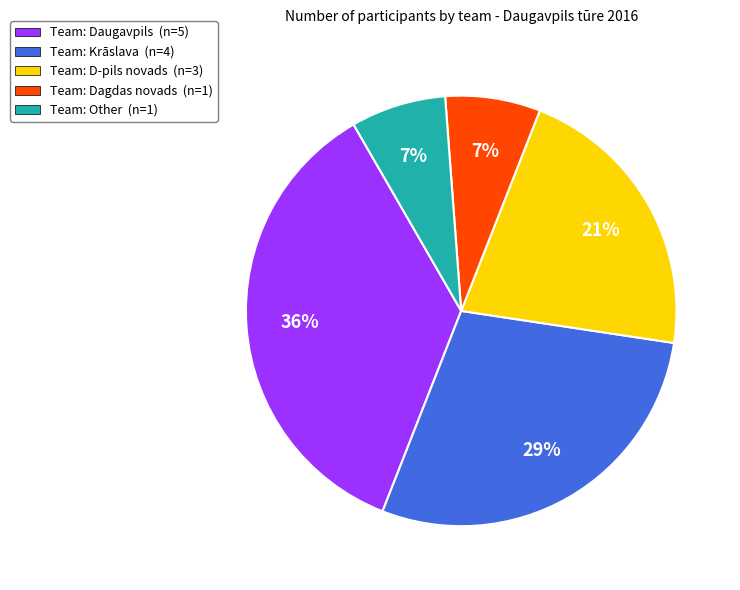

To the nearest percent, what is the difference between the largest and smallest slice percentages?

29%